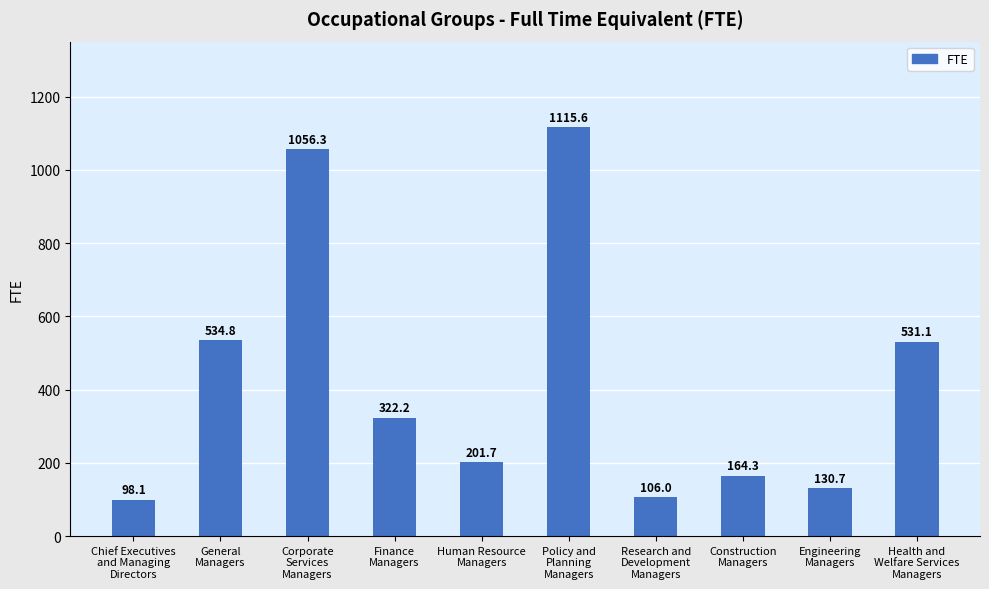

What is the change in value from Policy and
Planning
Managers to Research and
Development
Managers?

-1009.6